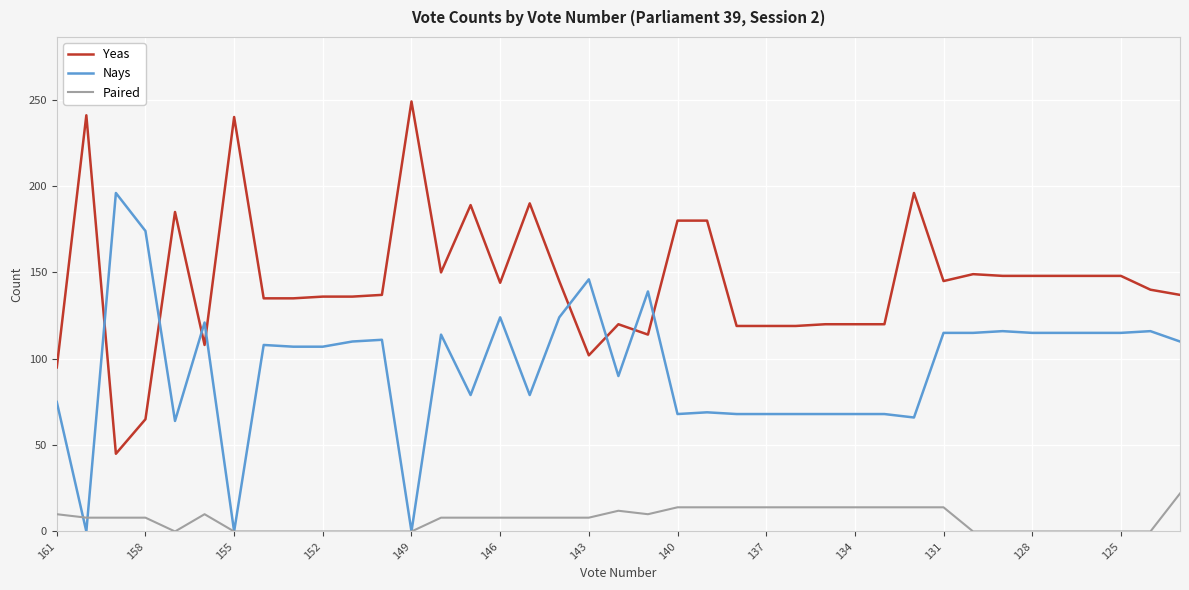

Does the chart display data point markers on the line(s)?

No